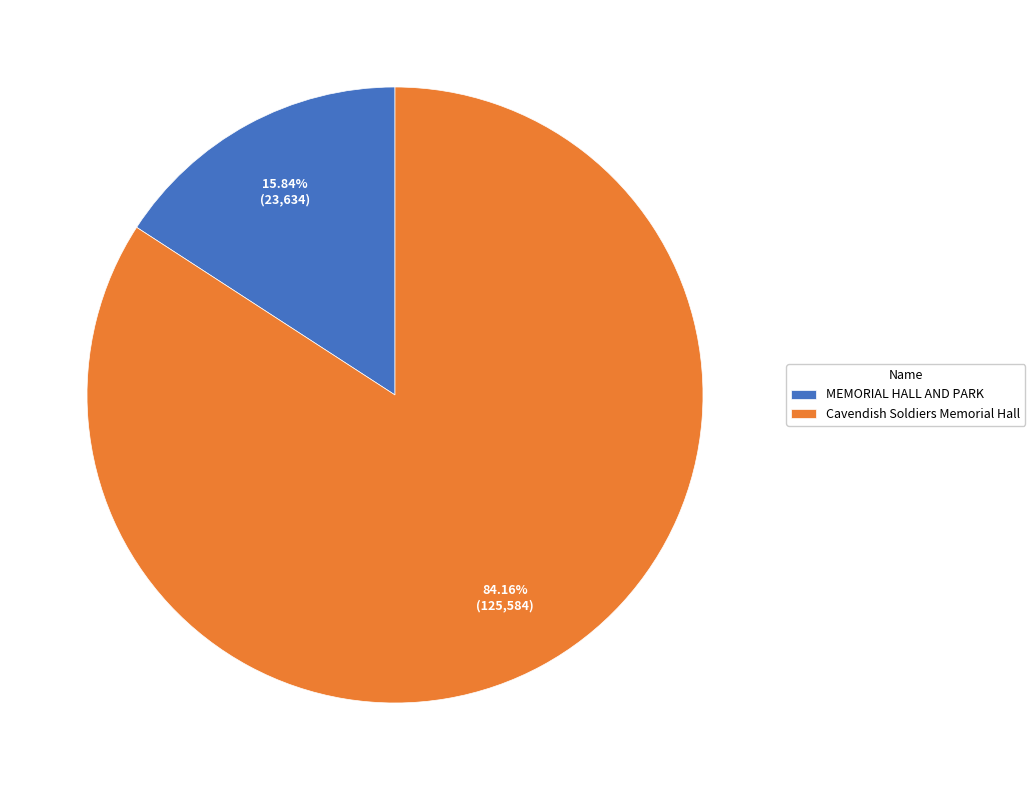

Is the sum of MEMORIAL HALL AND PARK and Cavendish Soldiers Memorial Hall greater than half?

Yes